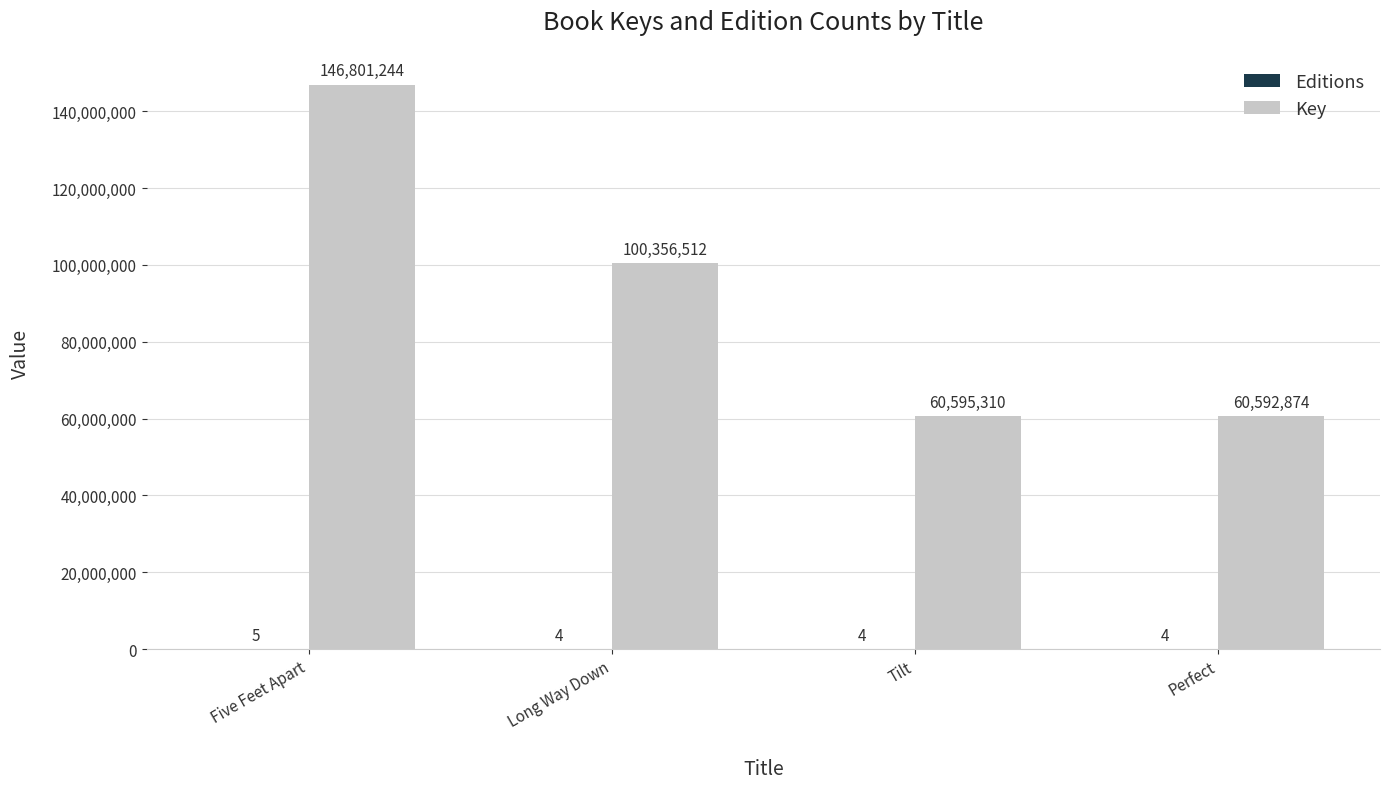

How many distinct data groups are displayed?

2